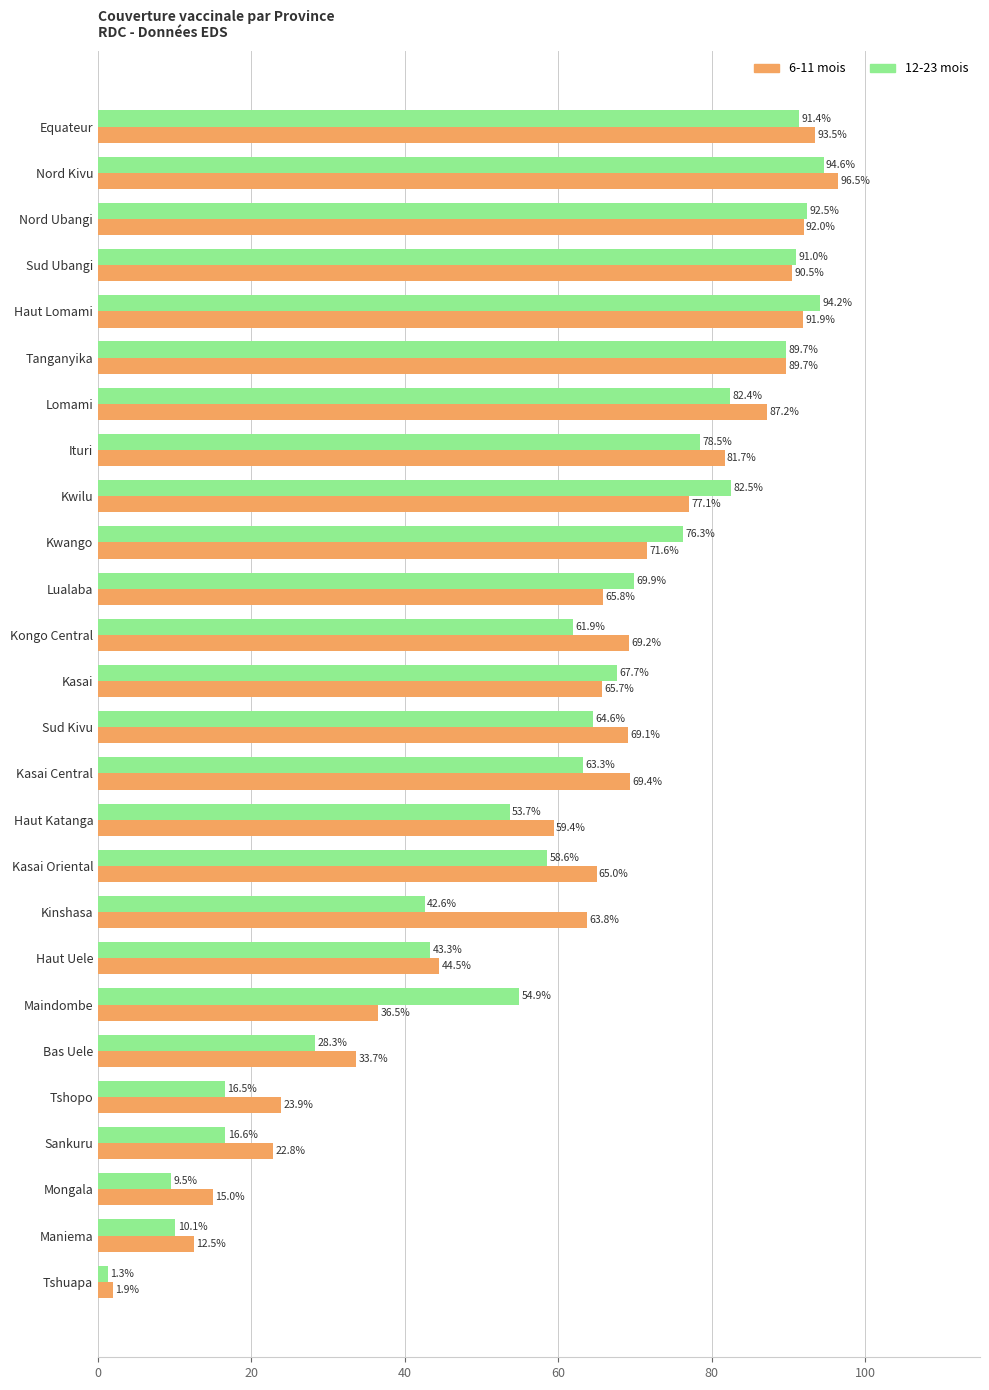

At which label is 6-11 mois closest to 49?

Haut Uele